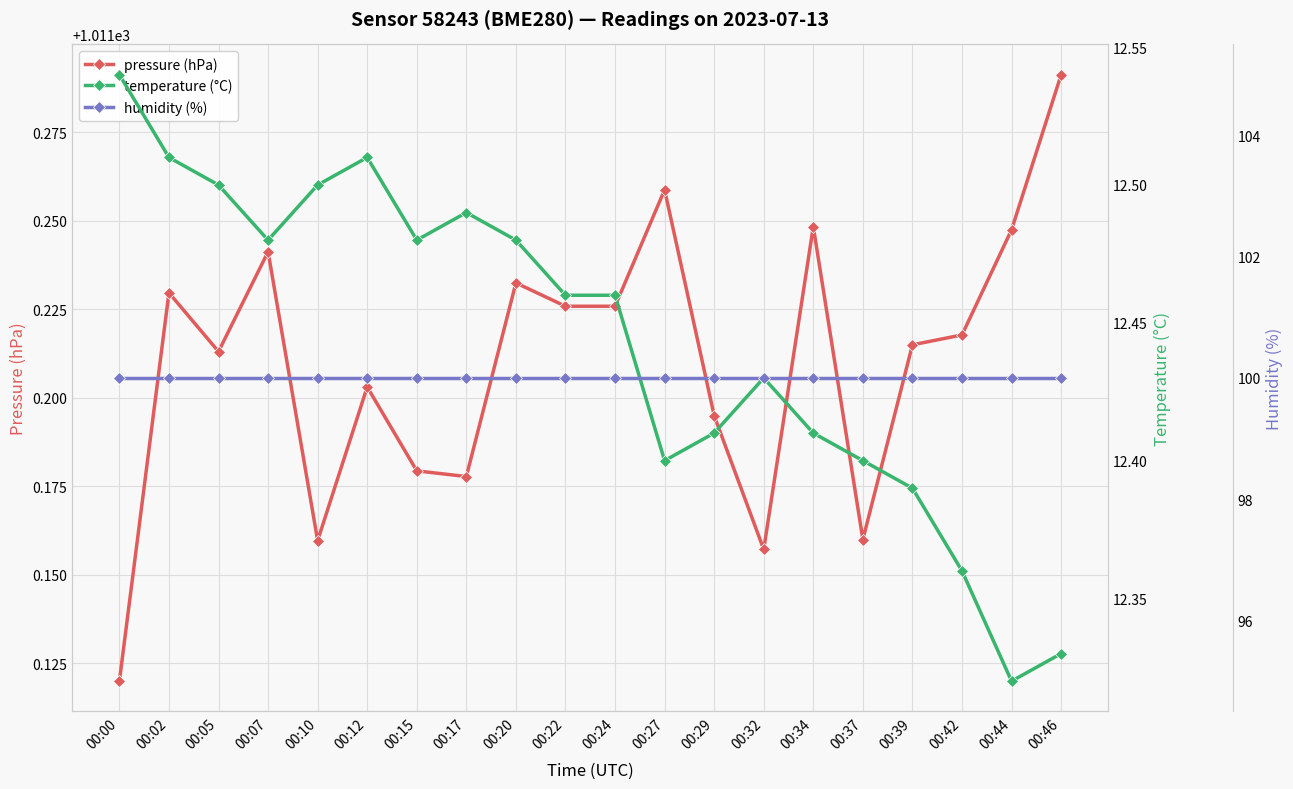

What are all the series names shown in the legend?

pressure (hPa), temperature (°C), humidity (%)